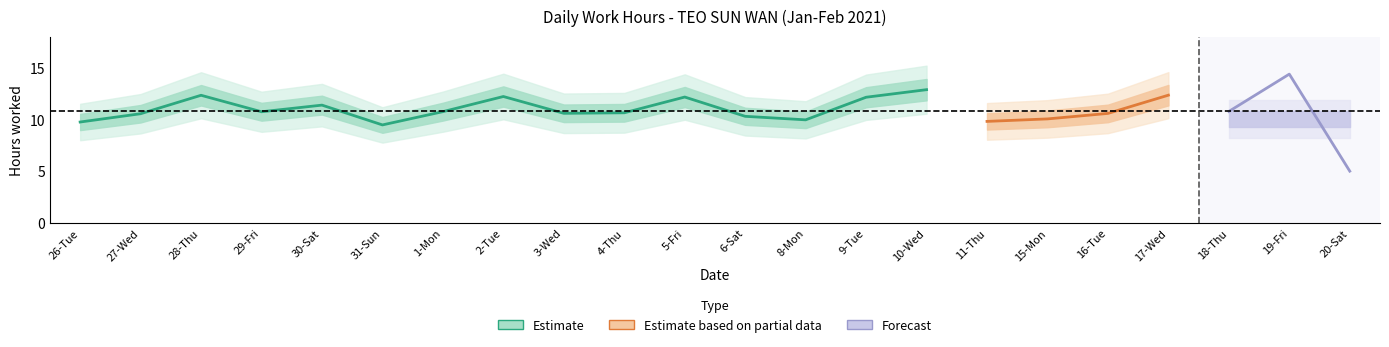

What is the change in value from 1-Mon to 16-Tue?

-0.2